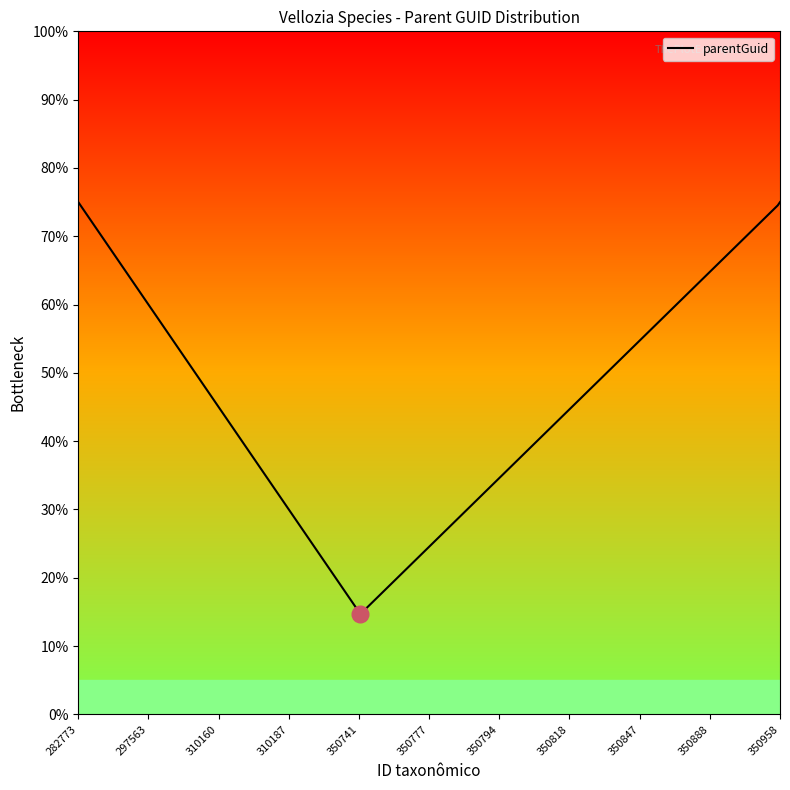

Is it true that the value at 350741 is 14.7?

True